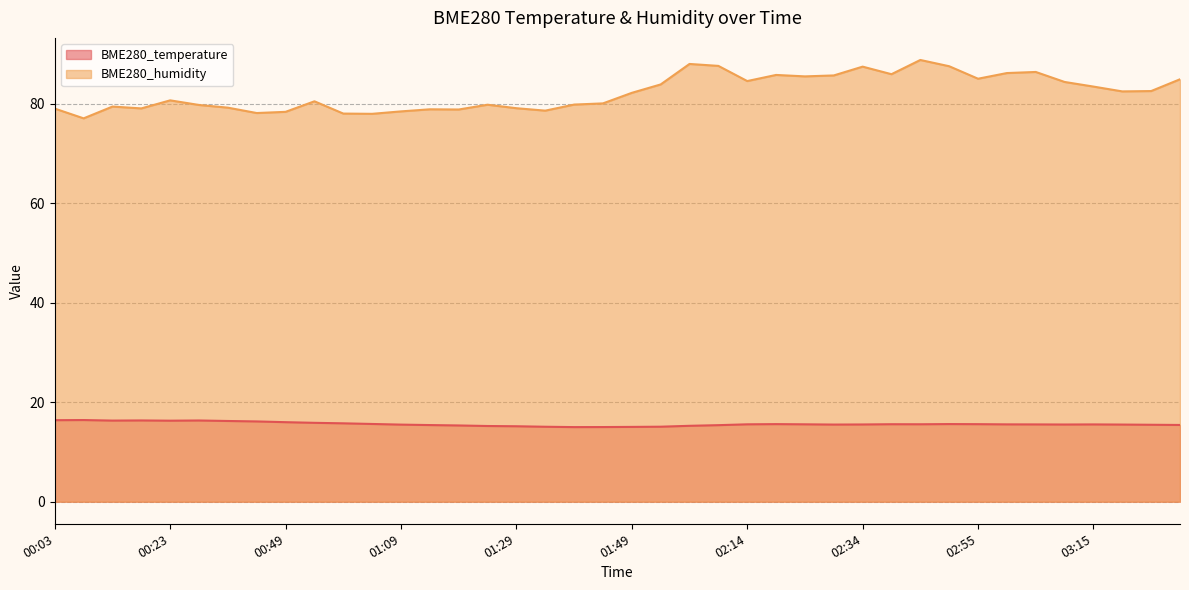

At how many categories does at least one series exceed 20?

40